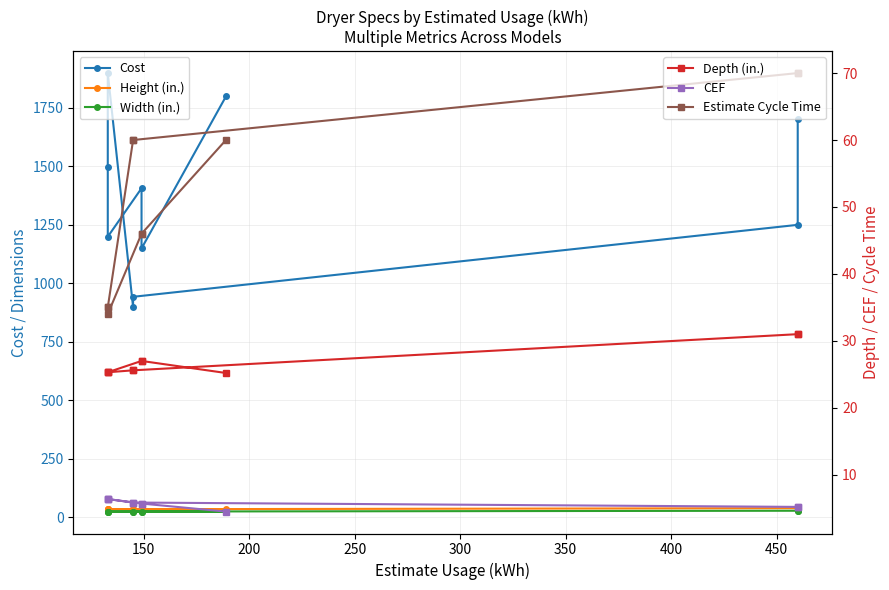

Is the value of CEF at 100 greater than the value of Cost at 250?

No